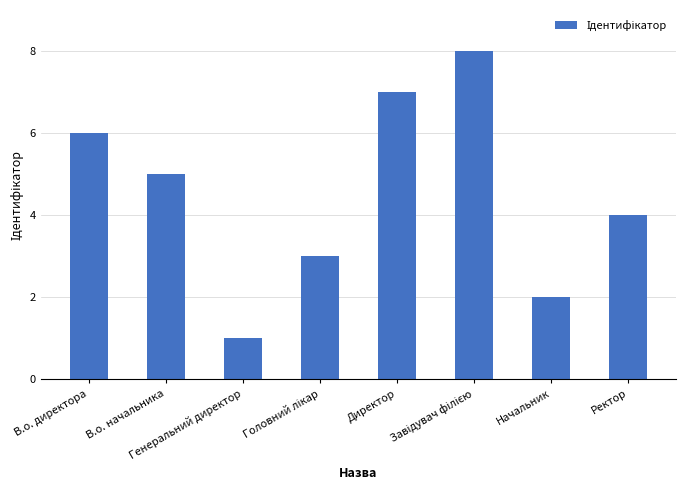

What is the difference between the maximum and minimum values?

7